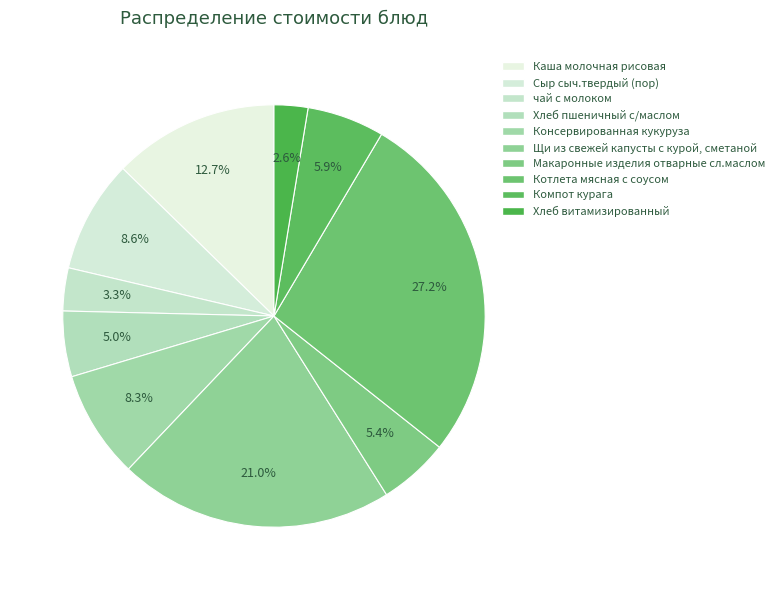

What is the change in value from Котлета мясная с соусом to Хлеб витамизированный?

-37.1